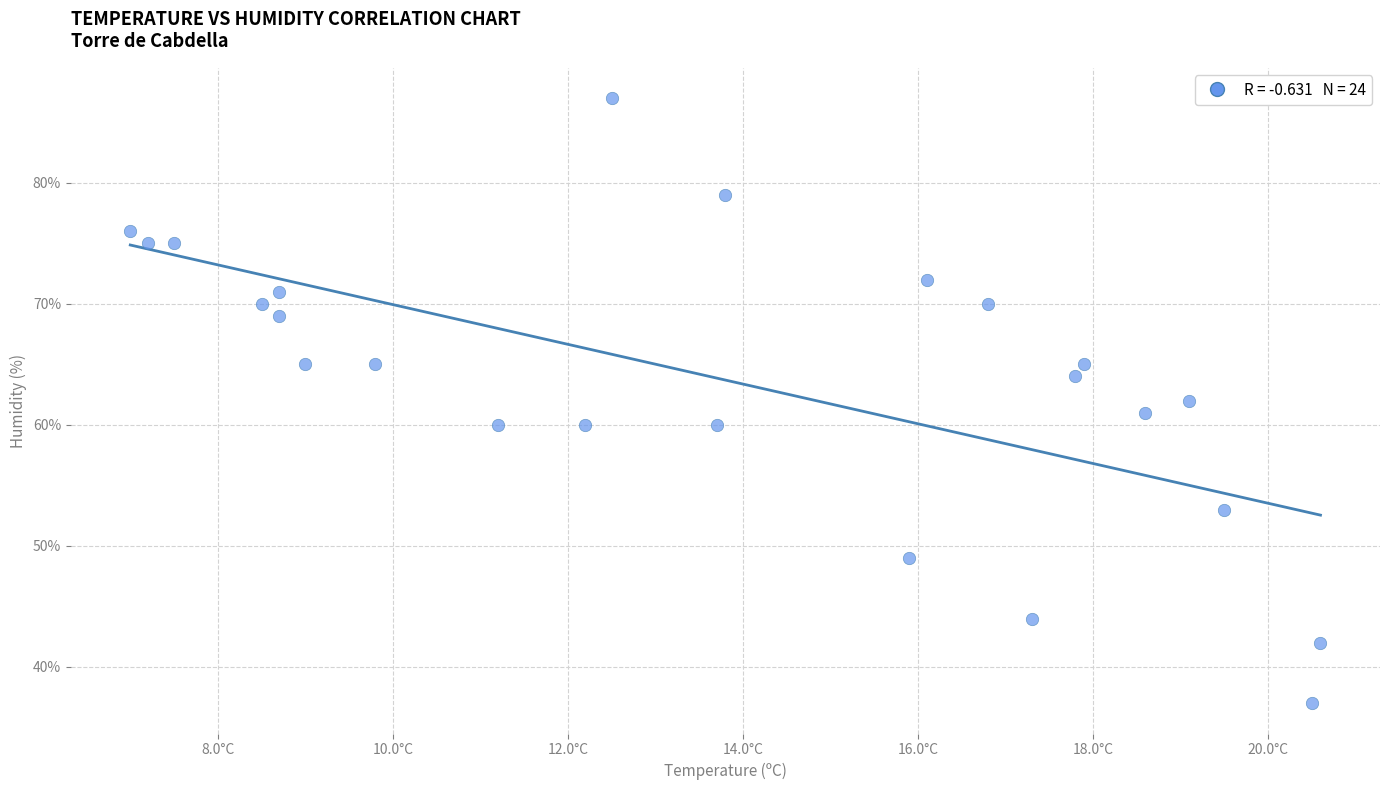

What is the range of Y values (max minus min)?

50